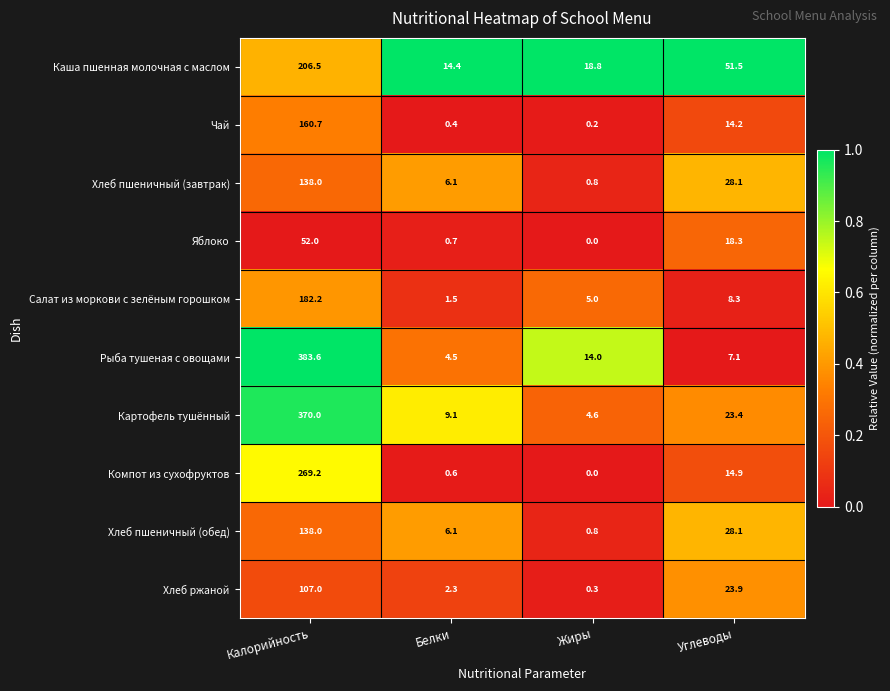

What is the greatest value displayed?

383.6